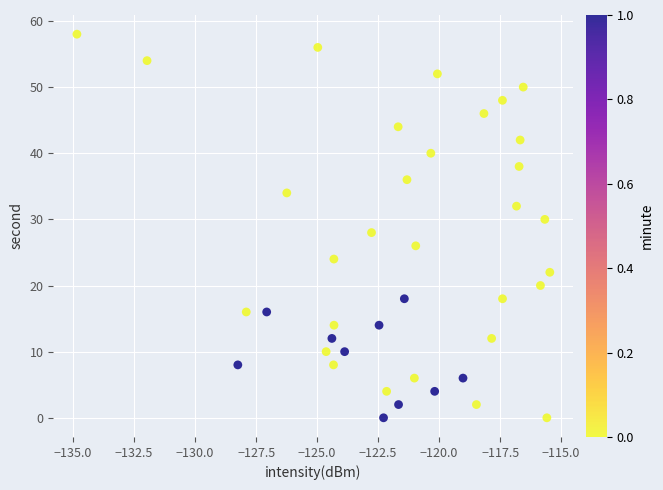

What is the range of Y values (max minus min)?

58